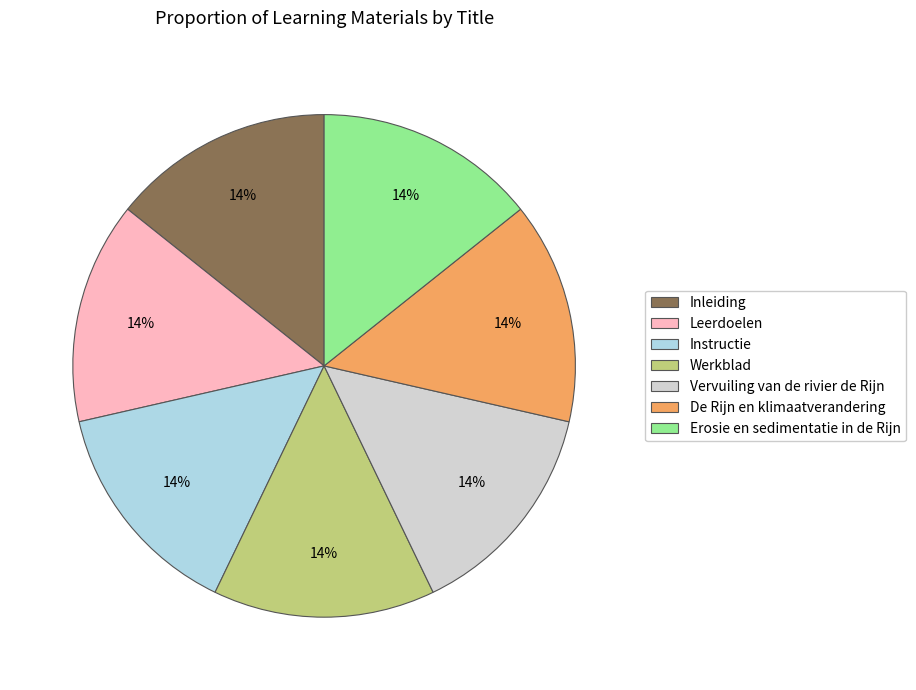

What percentage is the Erosie en sedimentatie in de Rijn slice, to the nearest percent?

14%